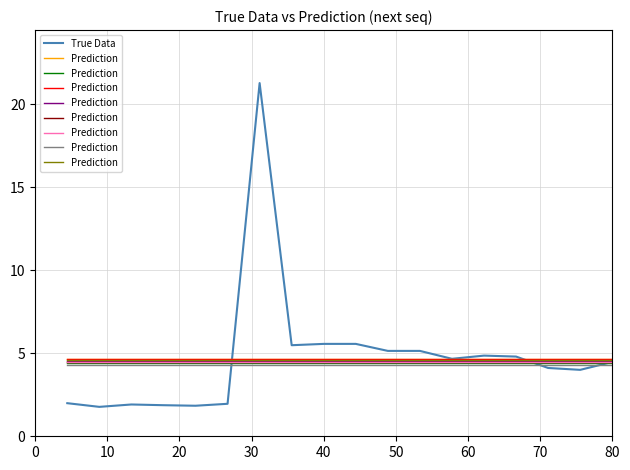

What is the sum of all True Data values?

97.4